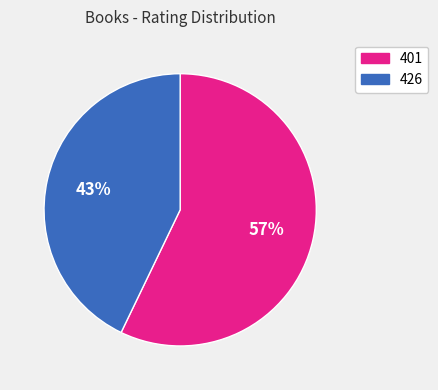

Is the sum of 401 and 426 greater than half?

Yes